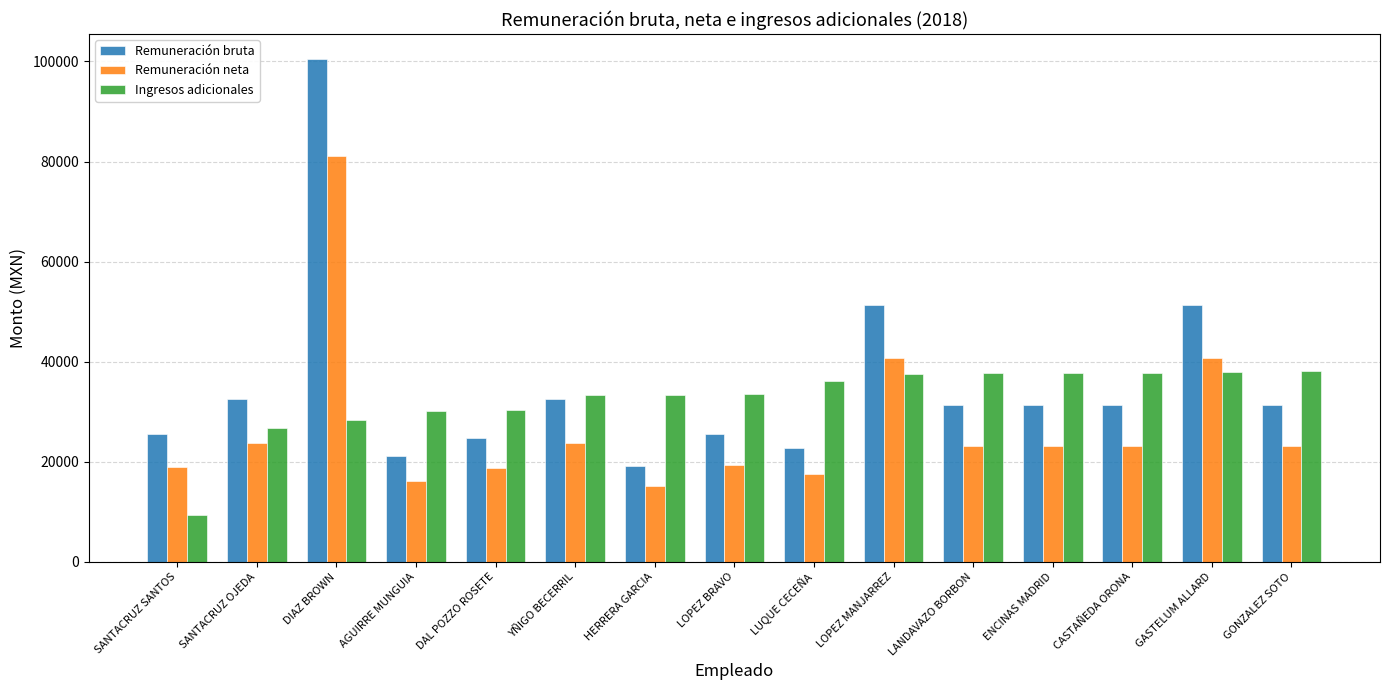

Are the bars horizontal?

No